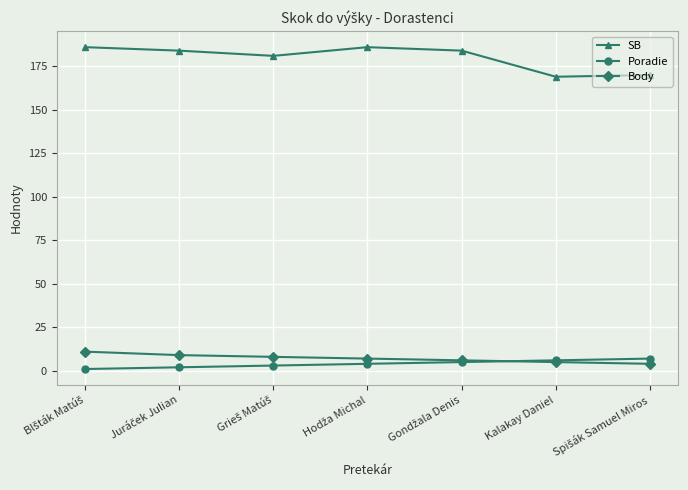

Does the chart have visible grid lines?

Yes